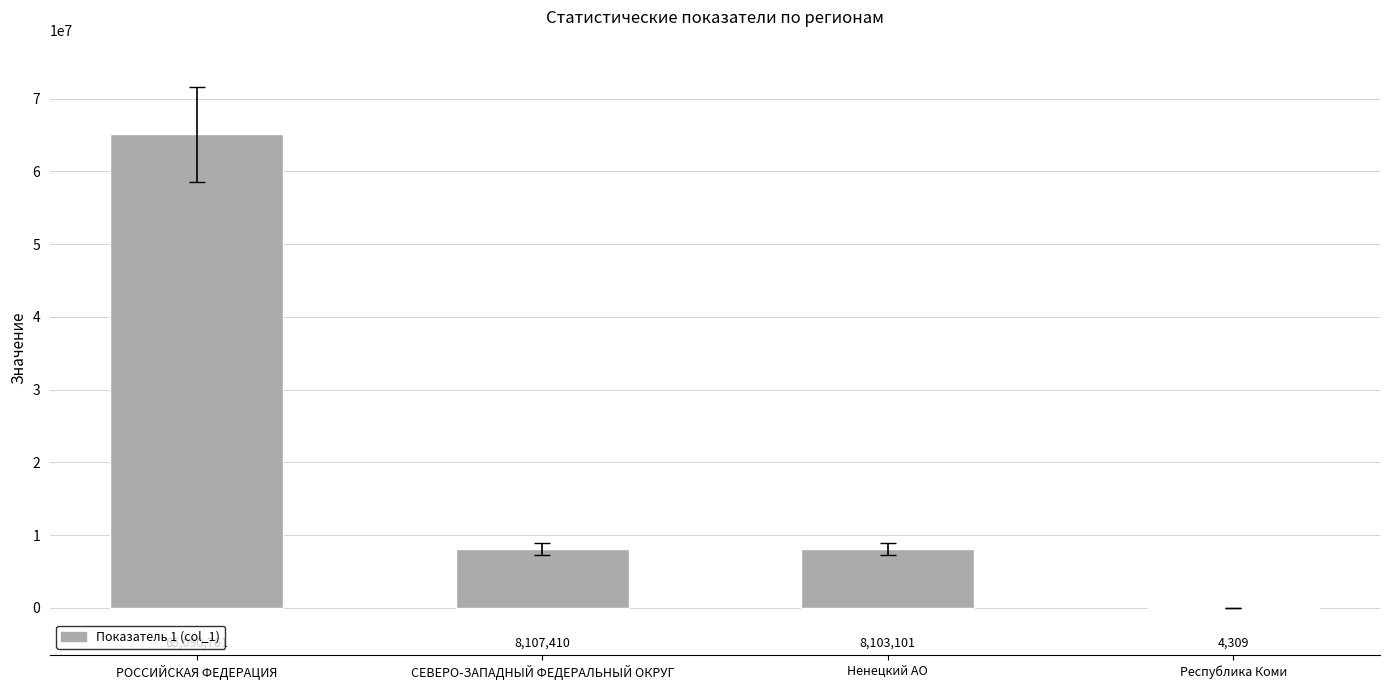

What is the change in value from РОССИЙСКАЯ ФЕДЕРАЦИЯ to СЕВЕРО-ЗАПАДНЫЙ ФЕДЕРАЛЬНЫЙ ОКРУГ?

-56983351